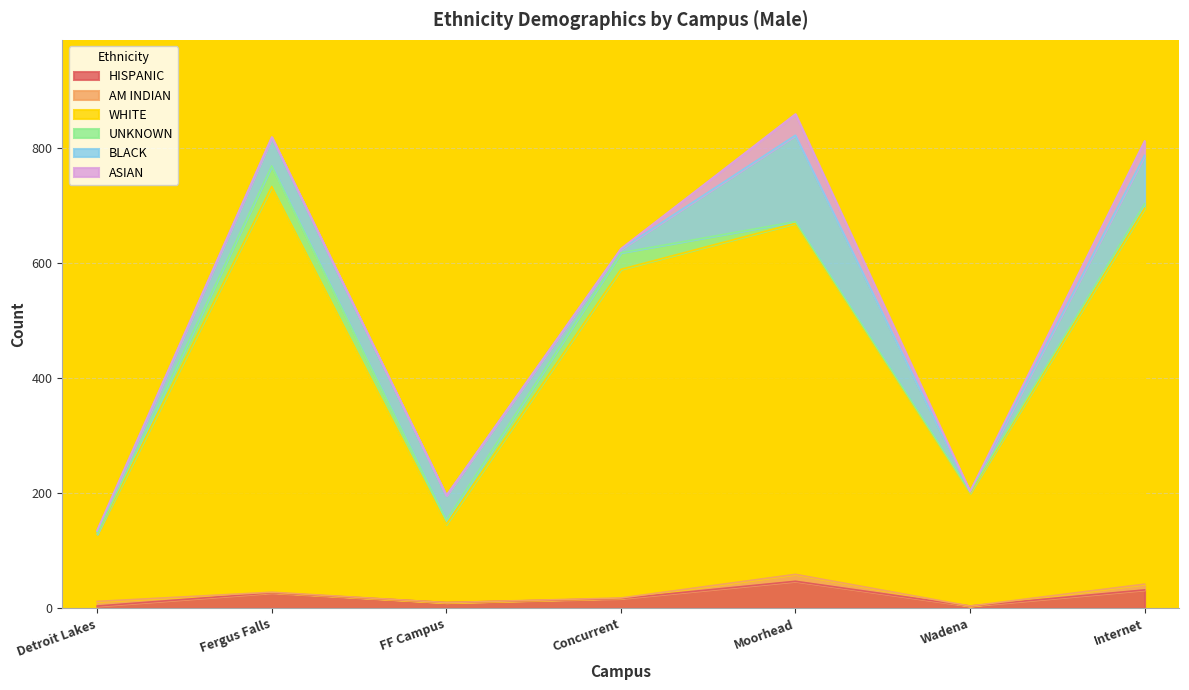

True or false: UNKNOWN has a value of 3 at Wadena.

False